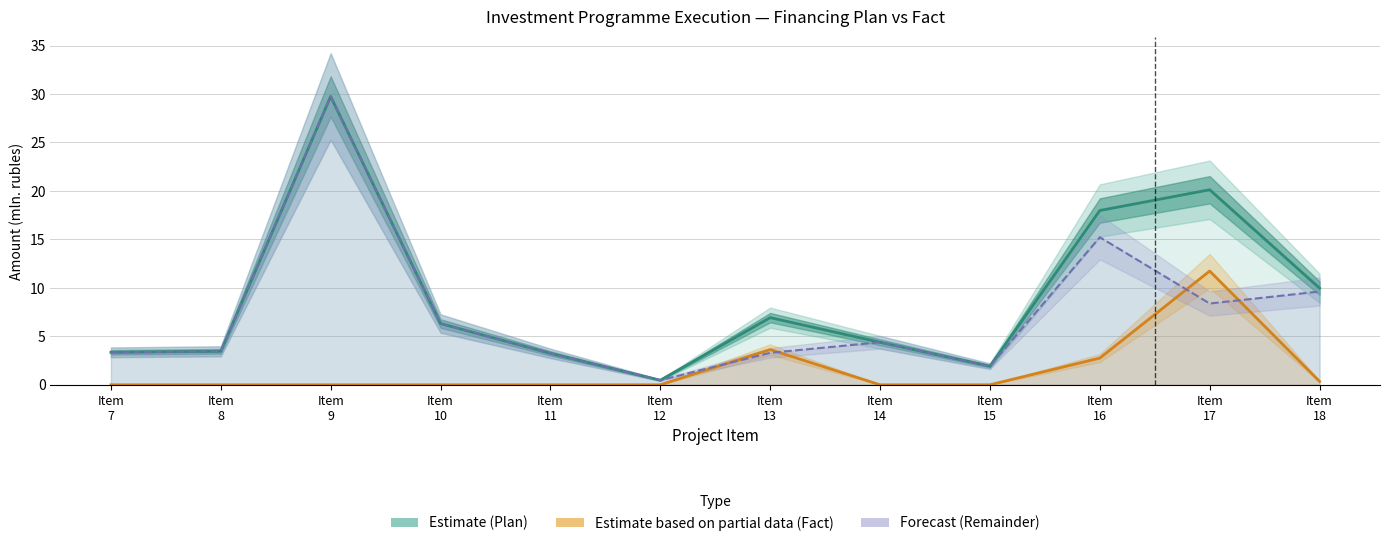

At which label is Estimate (Plan) closest to 15?

Item
16